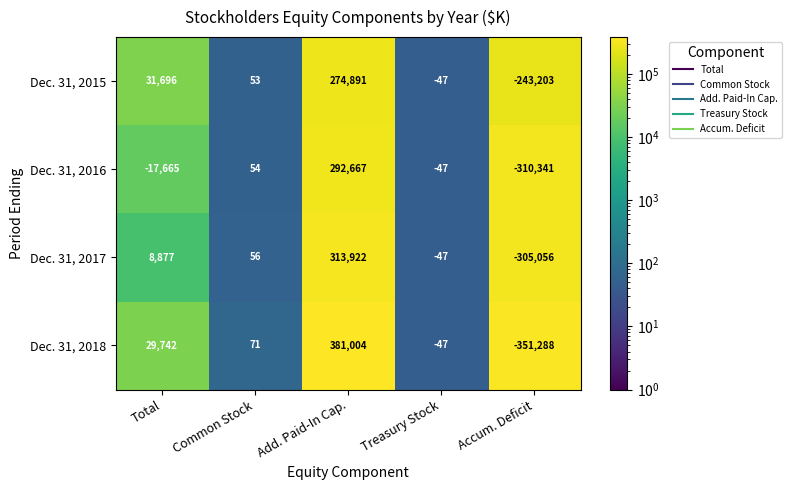

Reading right to left, transcribe all the data shown in this chart.

Dec. 31, 2015: -243203	-47	274891	53	31696
Dec. 31, 2016: -310341	-47	292667	54	-17665
Dec. 31, 2017: -305056	-47	313922	56	8877
Dec. 31, 2018: -351288	-47	381004	71	29742